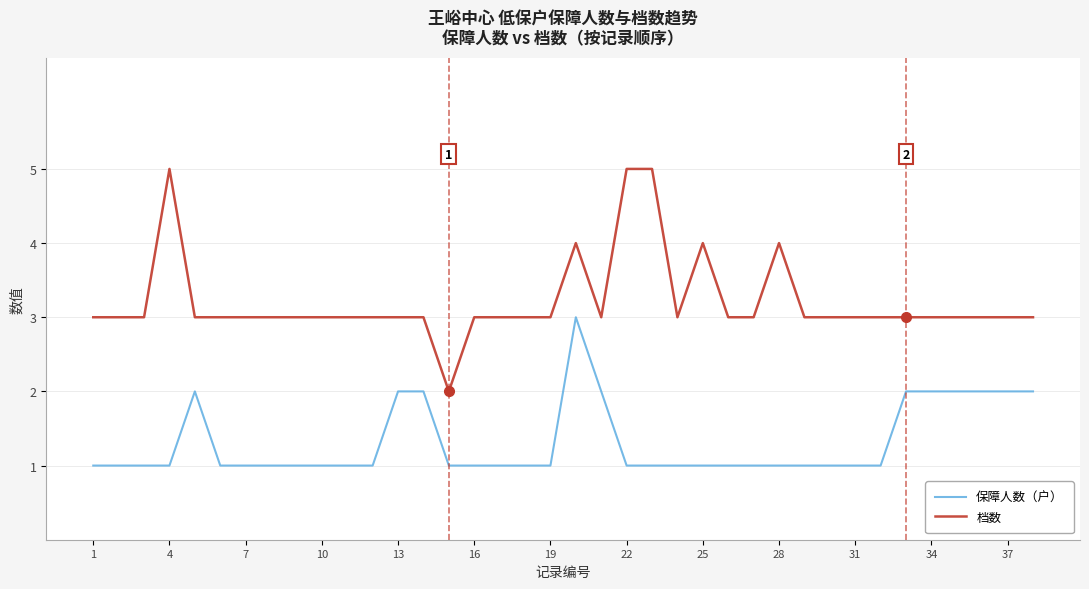

At how many categories does at least one series exceed 1?

38